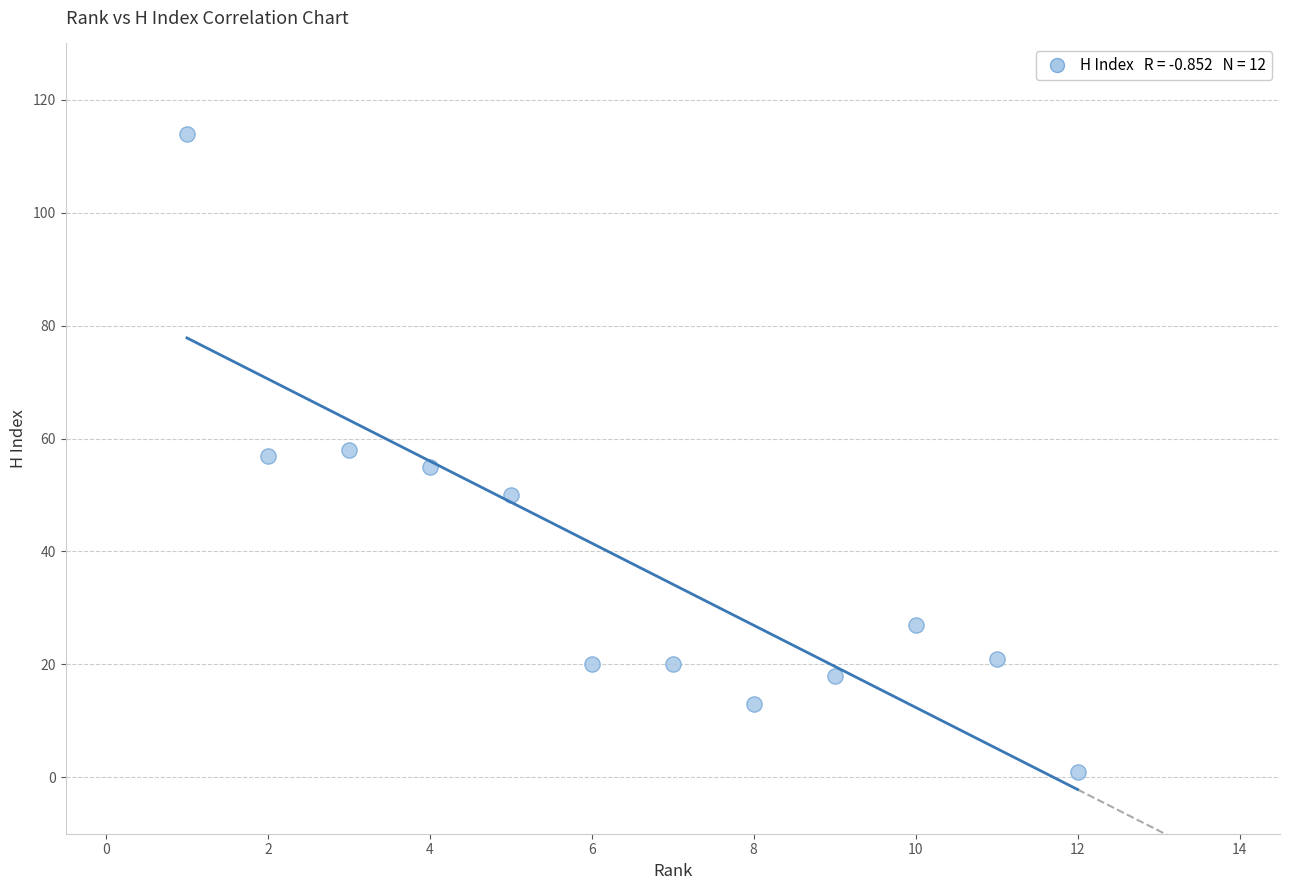

What is the range of X values (max minus min)?

11